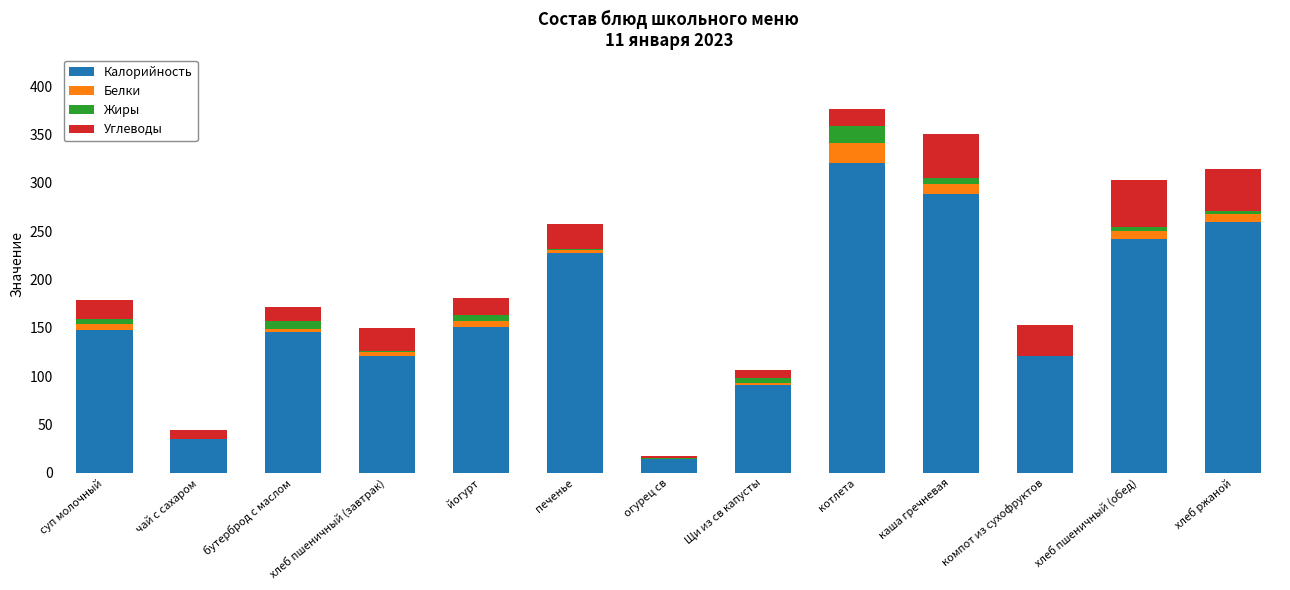

The value of Калорийность at хлеб ржаной is 157.1. True or false?

False